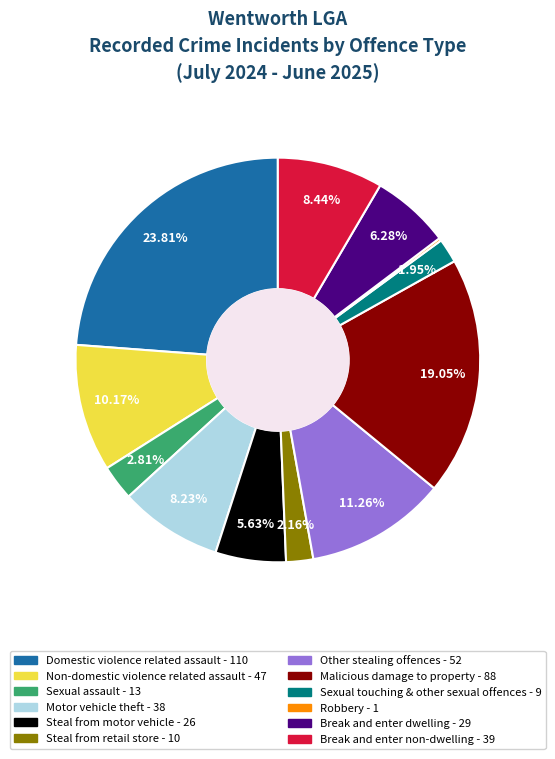

To the nearest percent, what is the average slice percentage?

8%